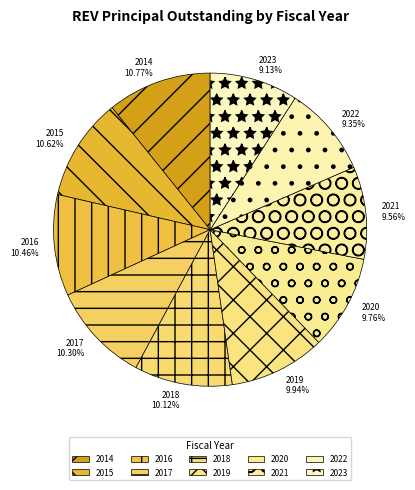

True or false: 2017 accounts for 10% of the total.

True